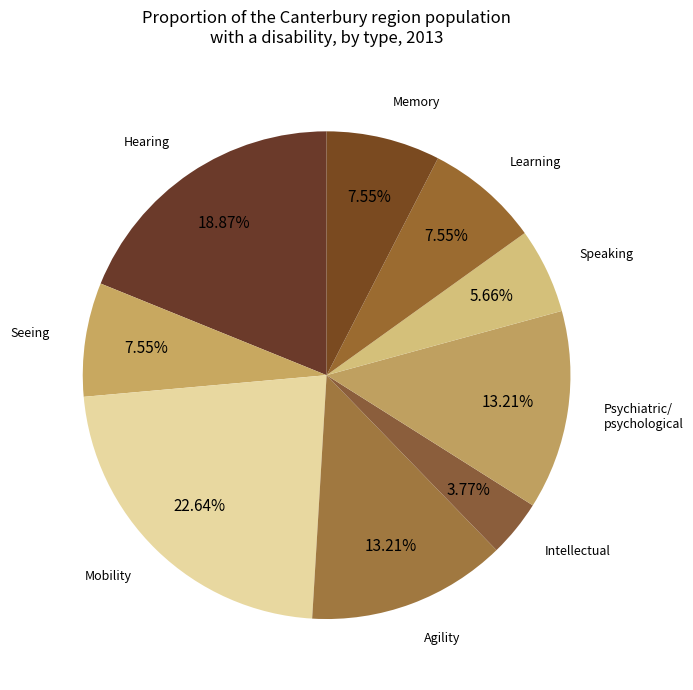

Is there any slice that represents more than half of the pie?

No